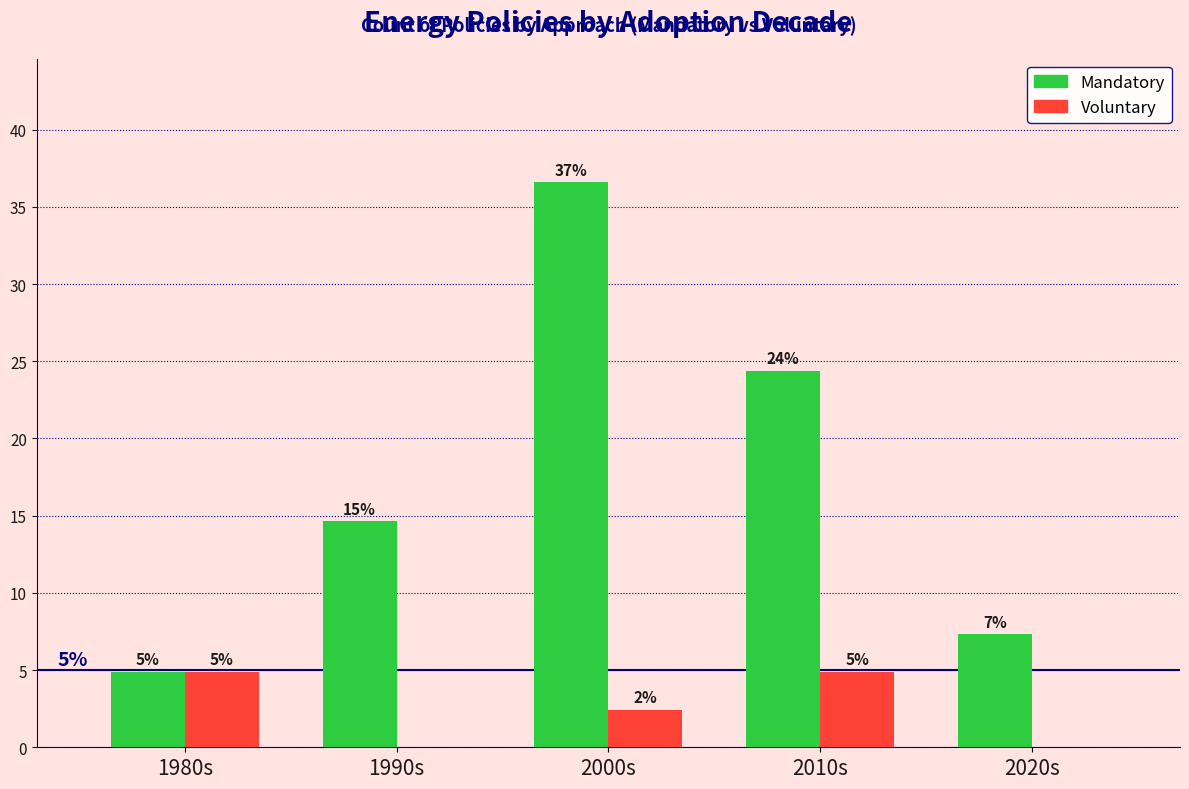

Is it true that Mandatory equals 24.4 at 2010s?

True